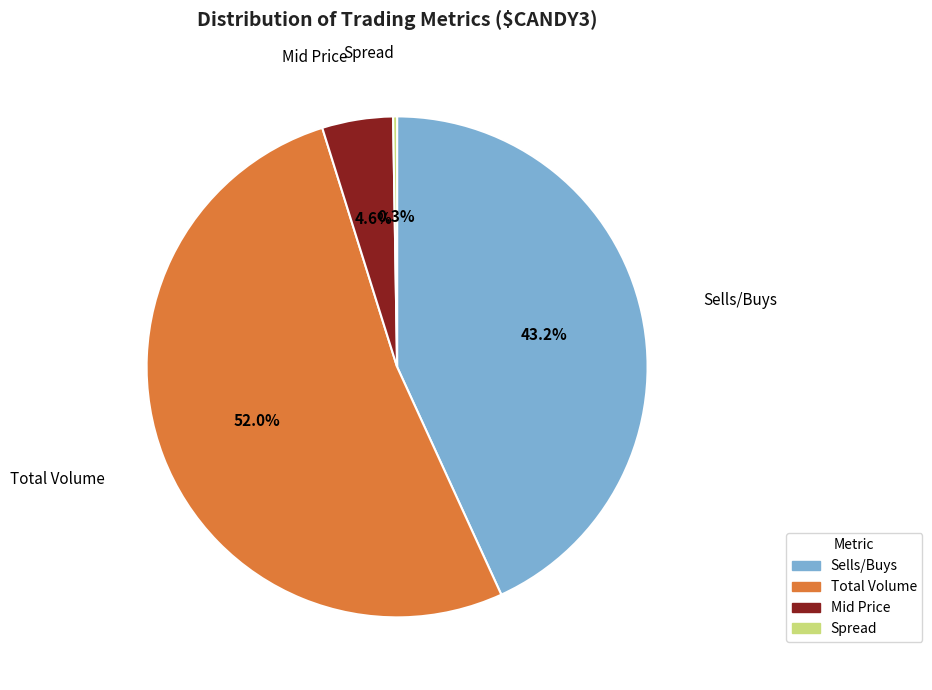

Which has a higher value, Total Volume or Mid Price?

Total Volume